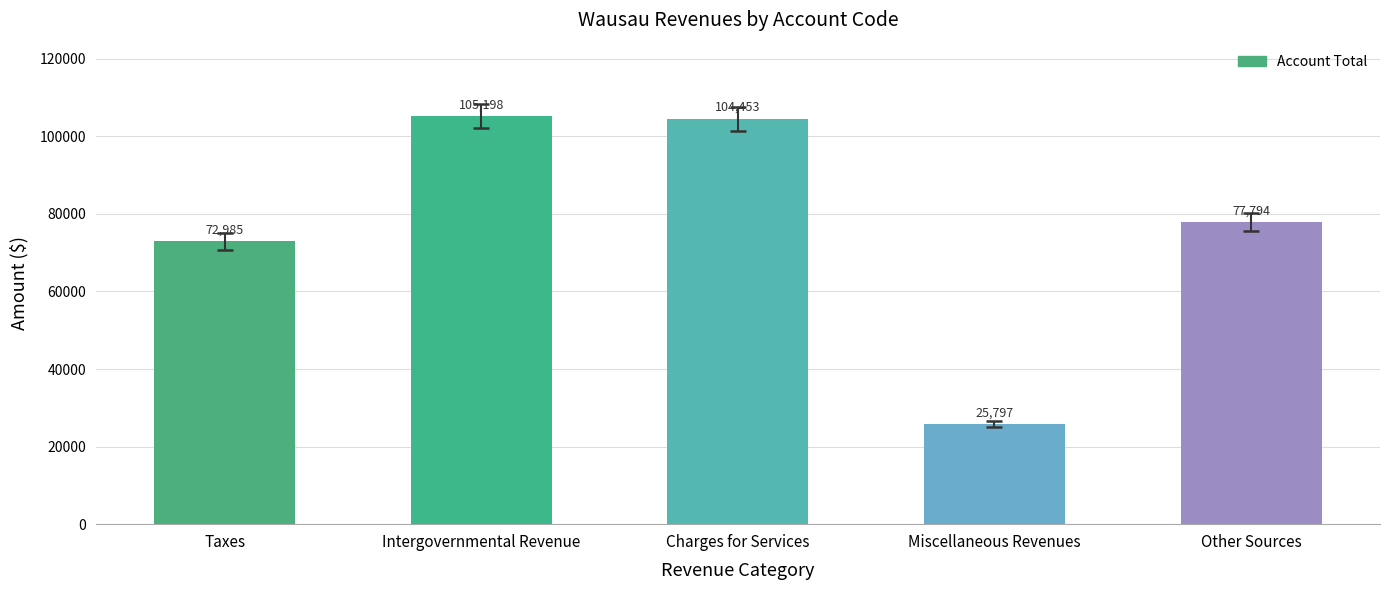

What position from the left is Intergovernmental Revenue?

2